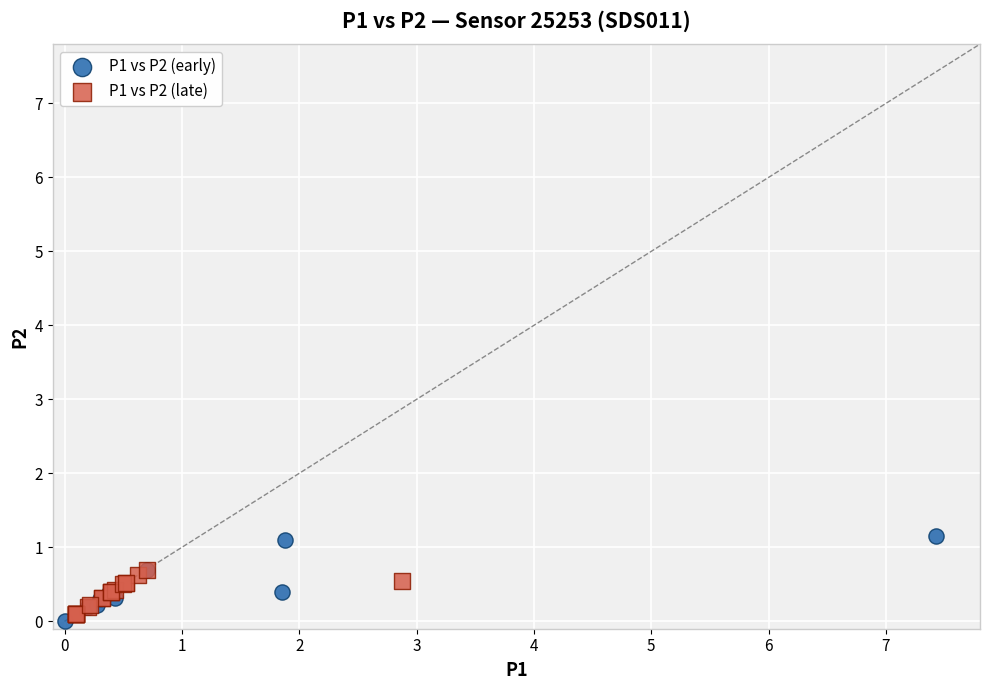

Which series reaches the maximum Y coordinate?

P1 vs P2 (early)